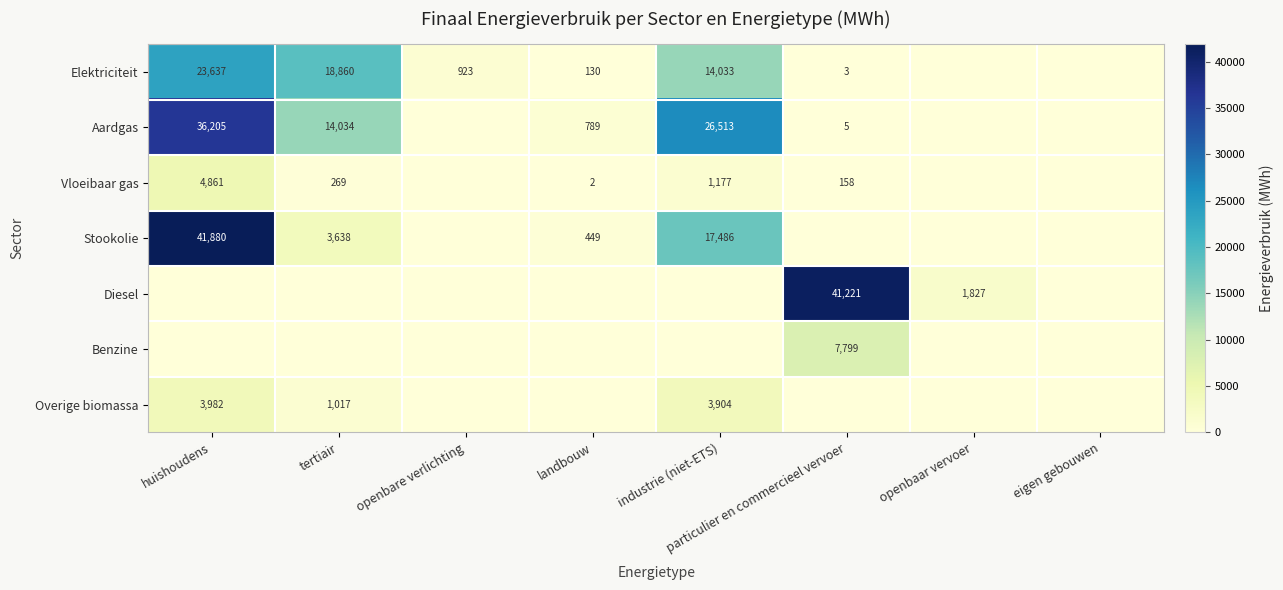

The value of Elektriciteit at huishoudens is 23637. True or false?

True